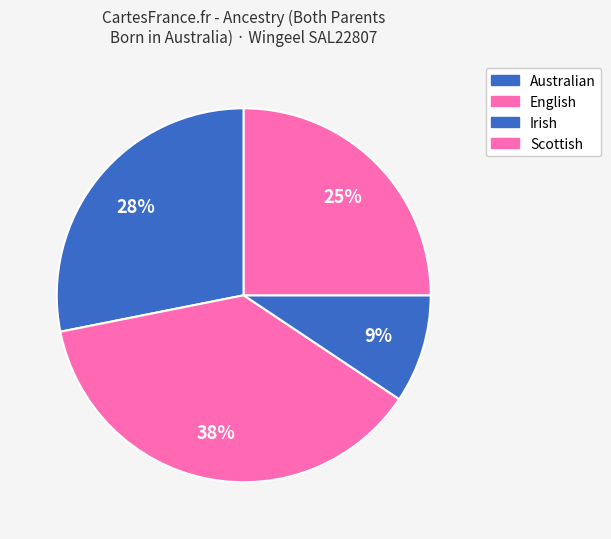

How many segments does this pie chart have?

4